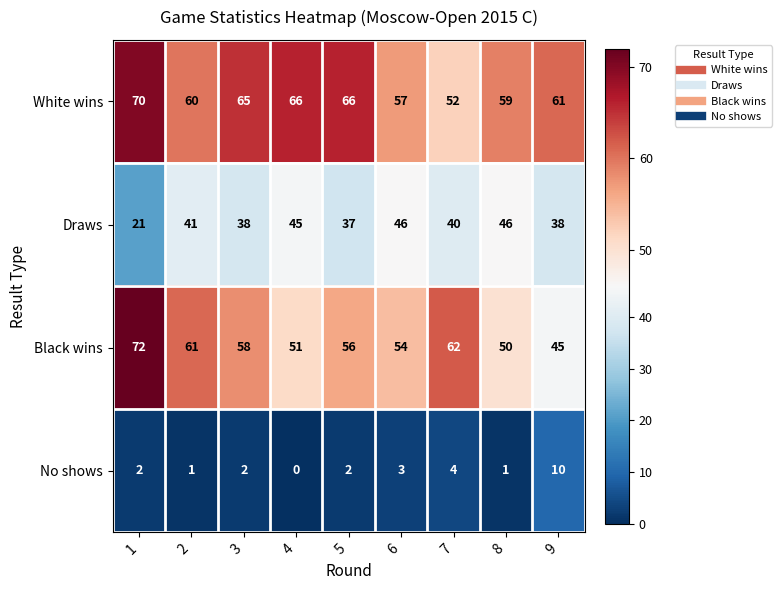

At which category is the sum across all series the highest?

1